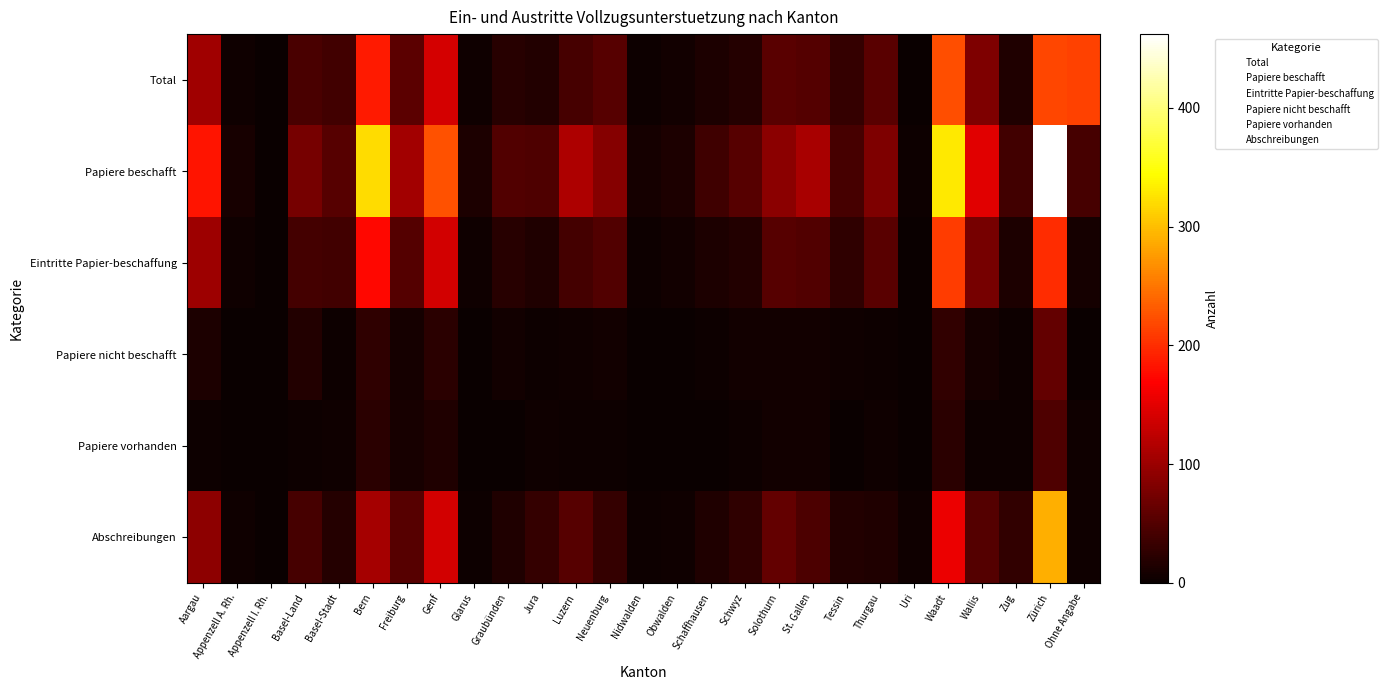

Which series has the widest spread of values?

Papiere beschafft